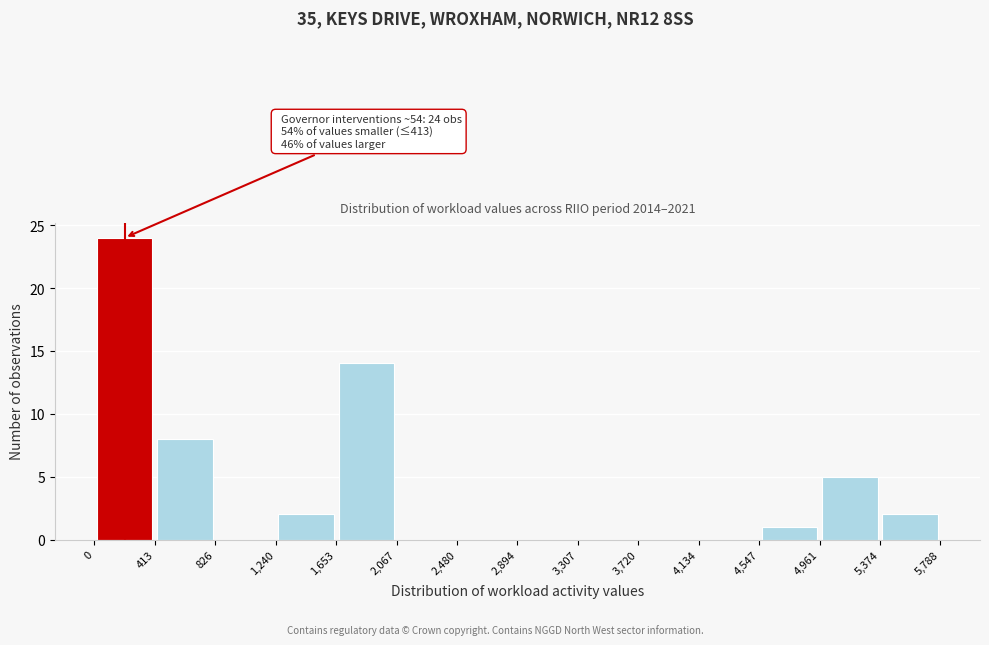

Over which range of the x-axis is the bar tallest?

0 to 413